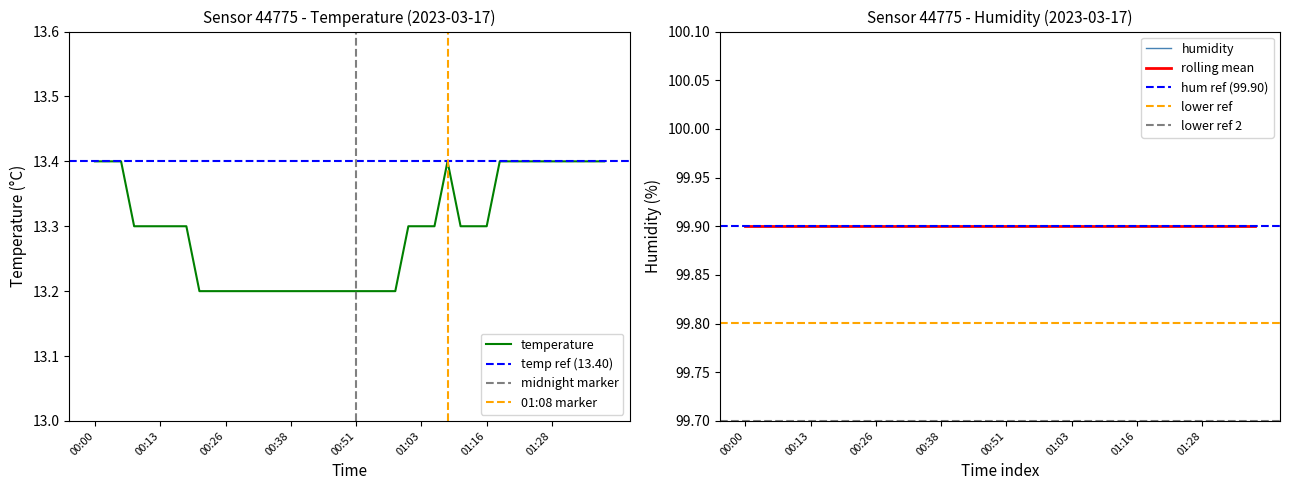

What is the difference between the values at 00:31 and 01:01?

0.1